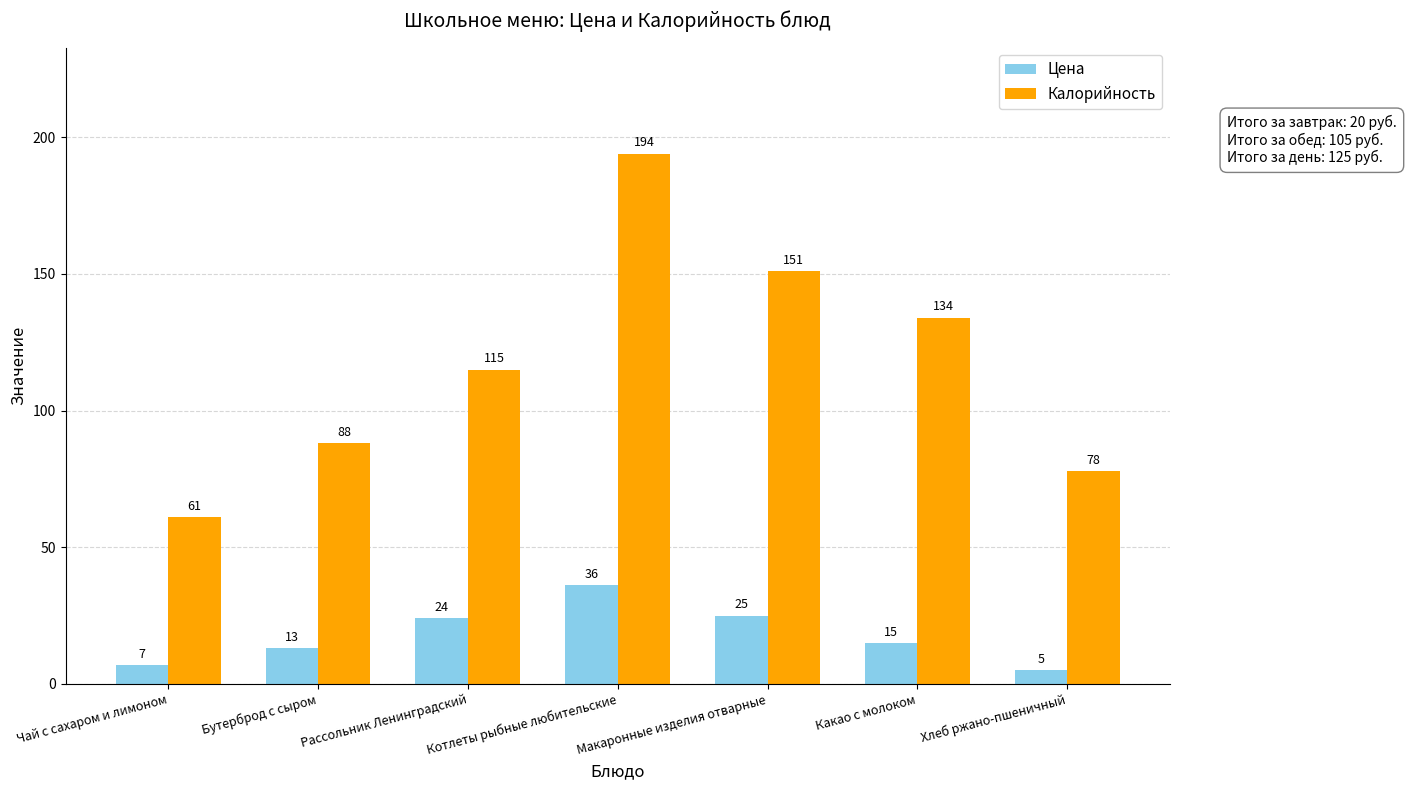

Is the value of Цена at Чай с сахаром и лимоном greater than the value of Калорийность at Макаронные изделия отварные?

No